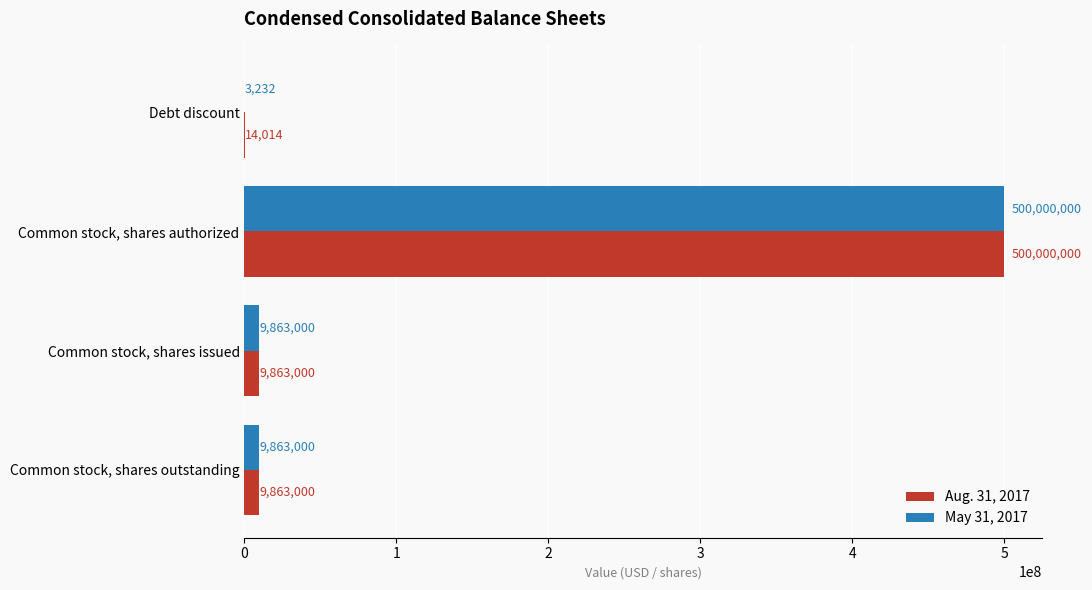

What value does the May 31, 2017 series have at Common stock, shares issued?

9863000